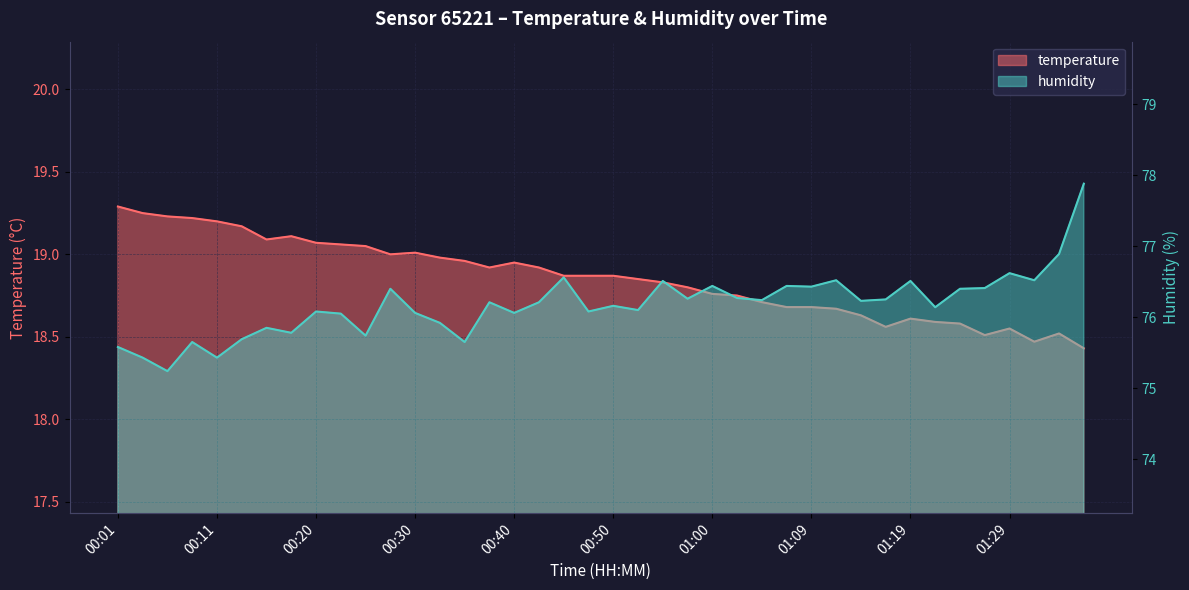

Is it true that temperature equals 18.5 at 01:32?

True